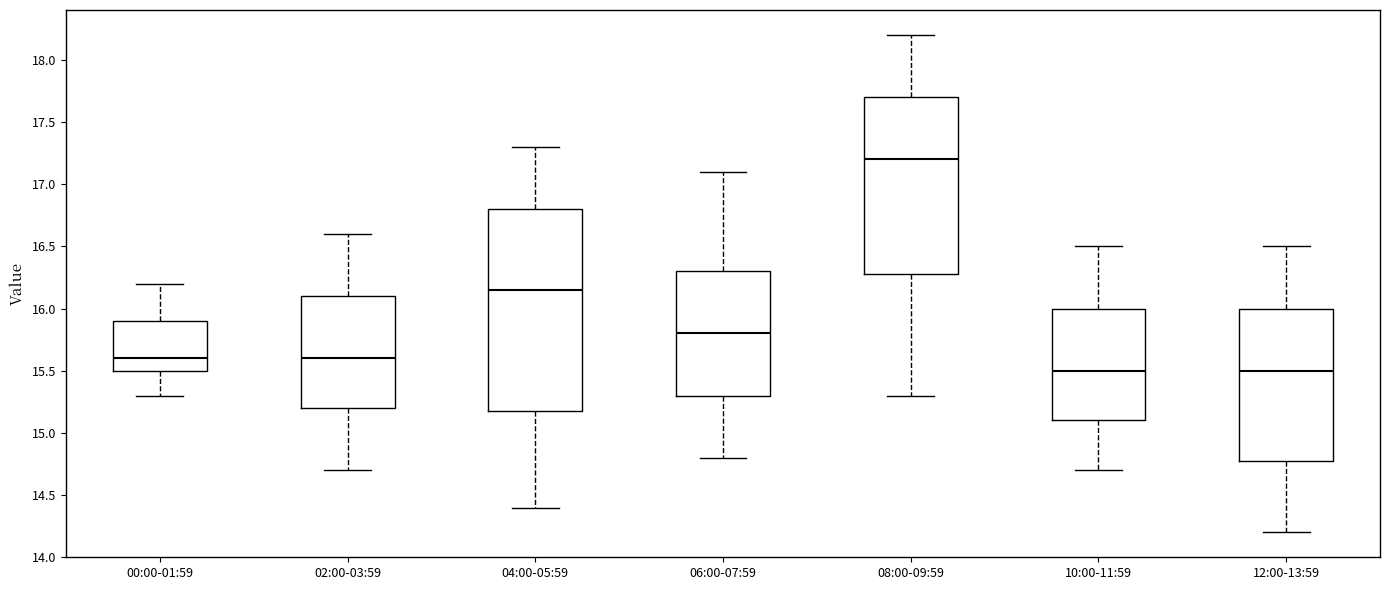

Comparing the boxes themselves (not the whiskers), which one is the tallest?

04:00-05:59